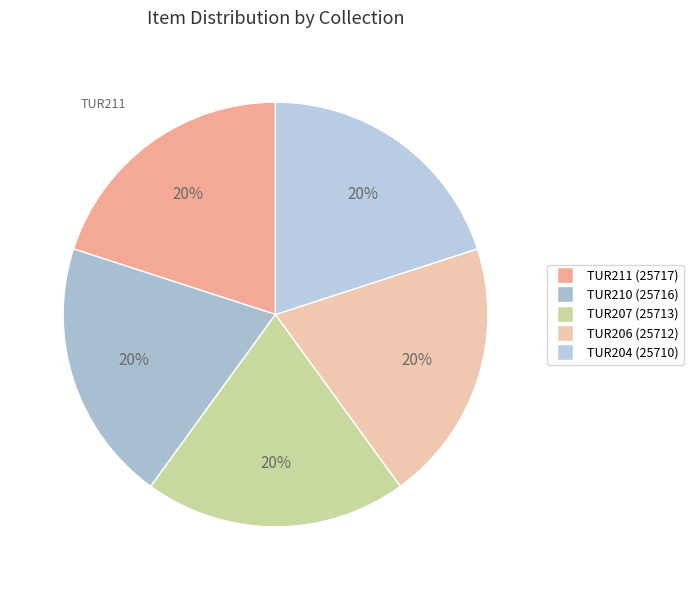

Count the number of slices in the pie.

5